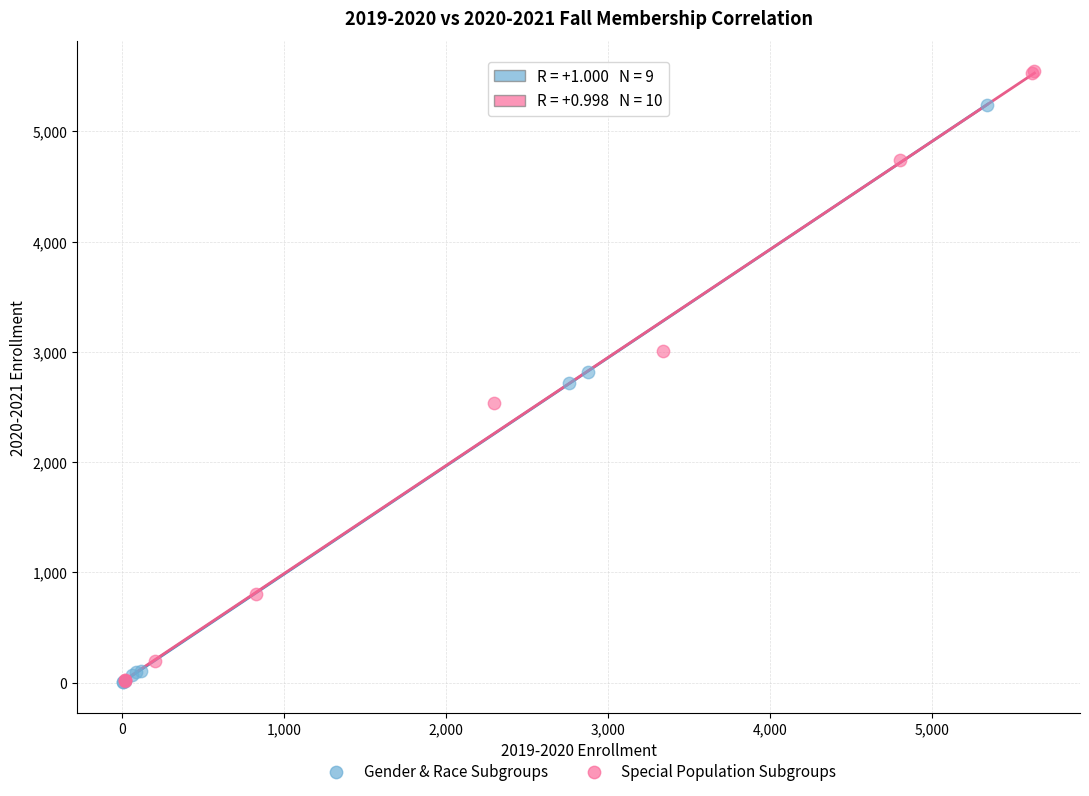

Which series has the widest spread of Y values?

Special Population Subgroups